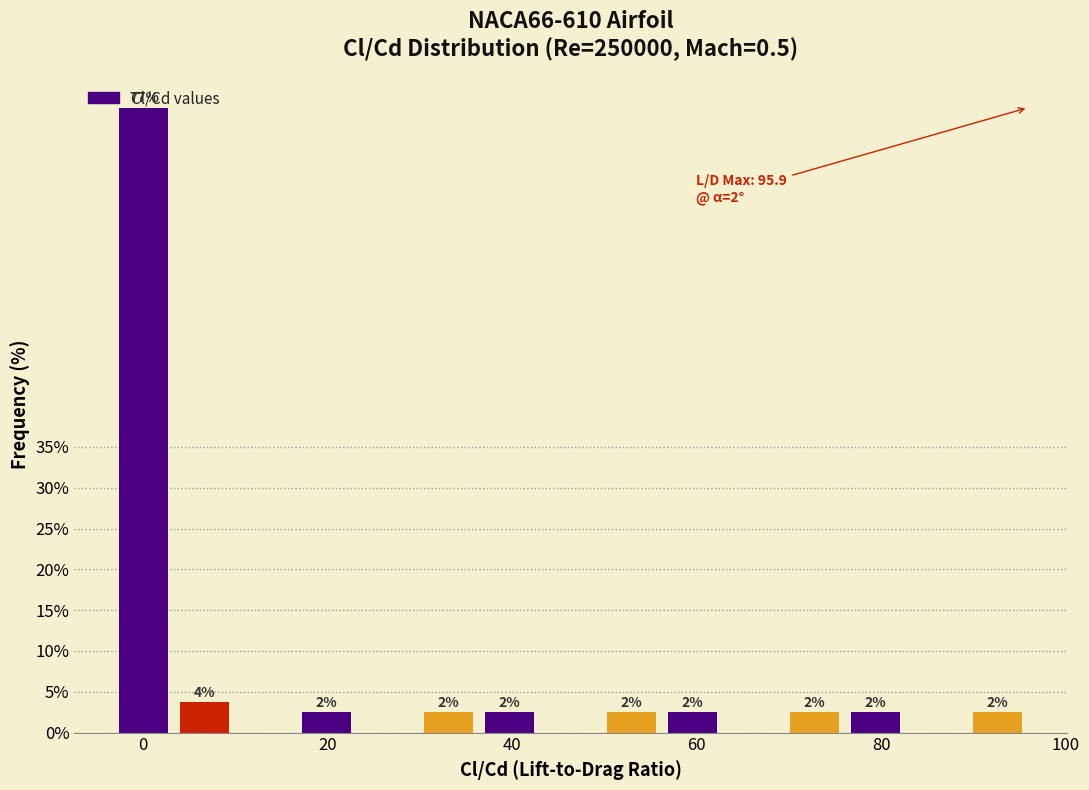

Around what value on the x-axis is the tallest bar? Give the approximate position of its centre, as read against the axis.

0